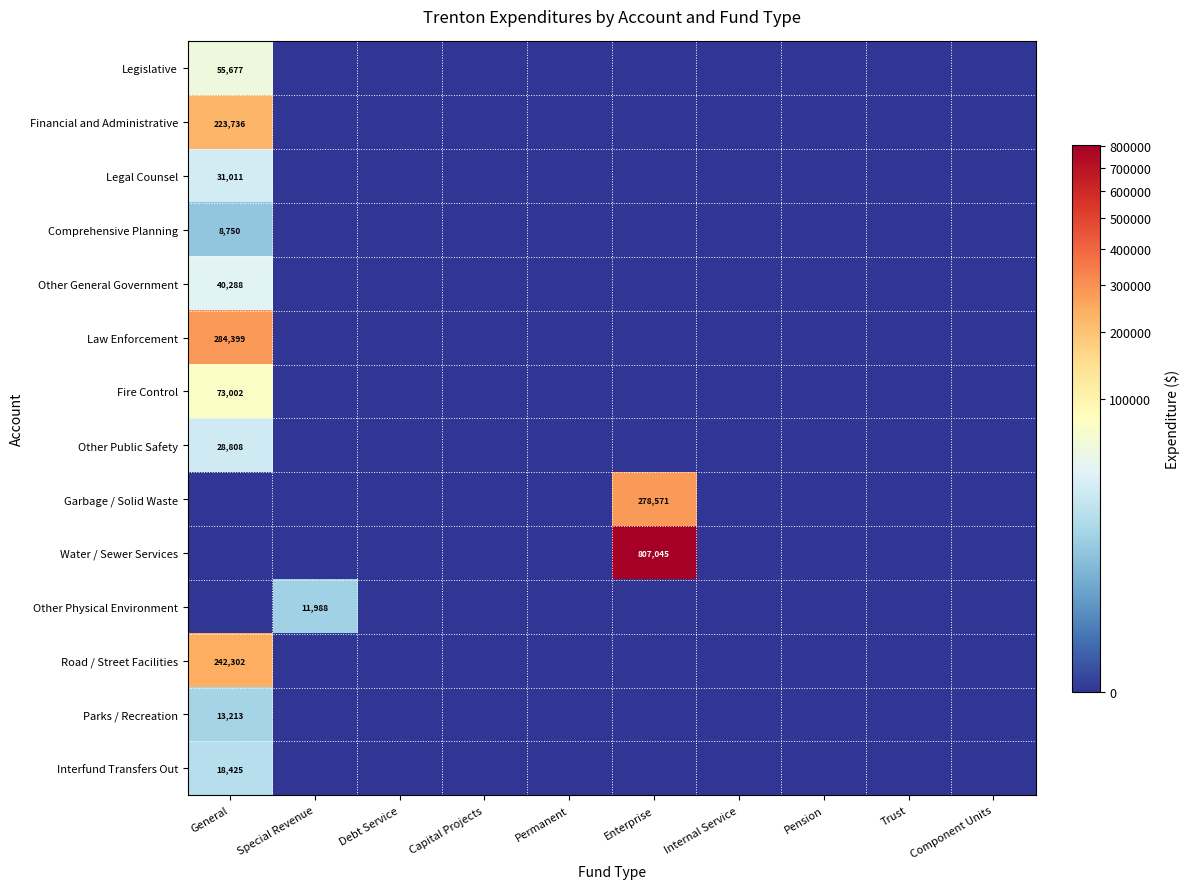

The Parks / Recreation series shows 13213 at General. True or false?

True